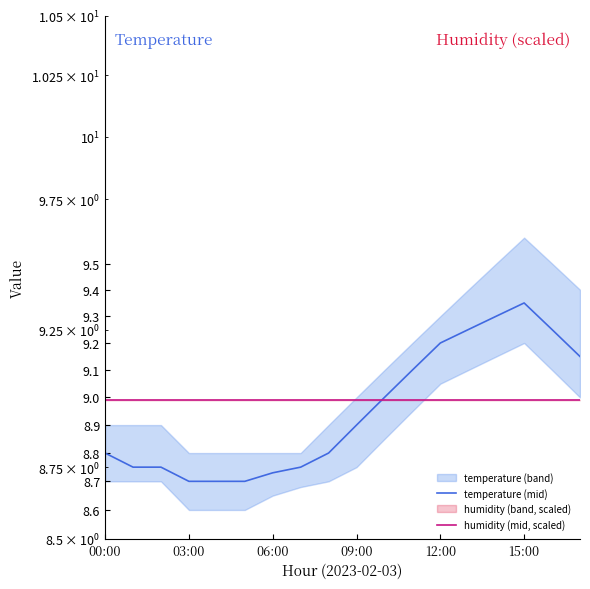

Between 11 and 15, which series saw the biggest shift?

temperature (mid)